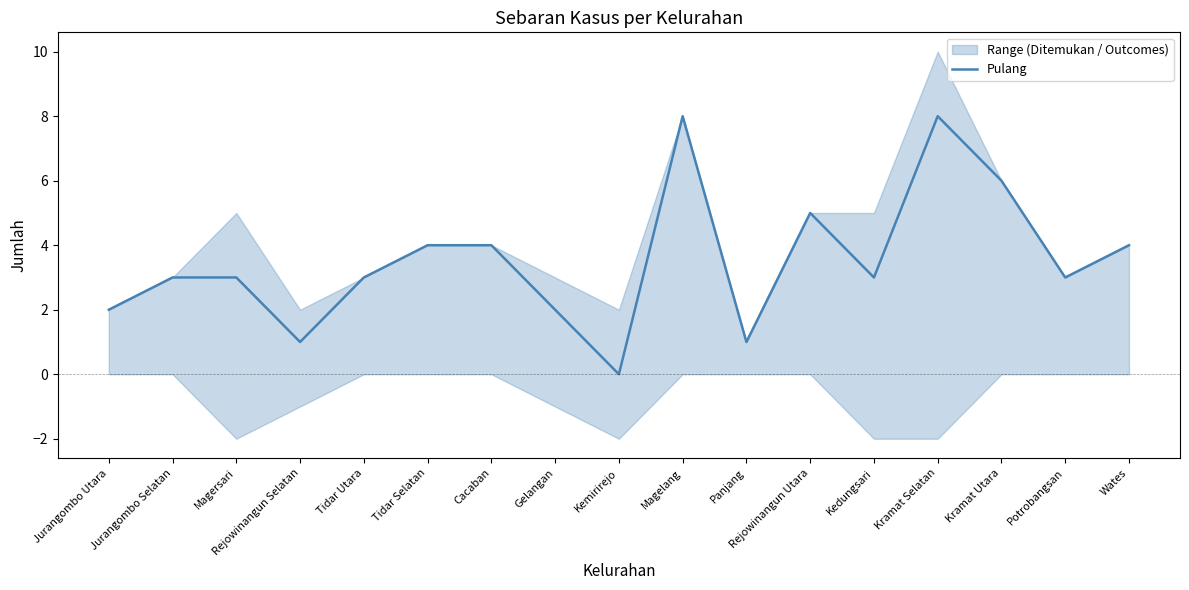

What is the sum of the values at Jurangombo Selatan and Tidar Selatan?

7